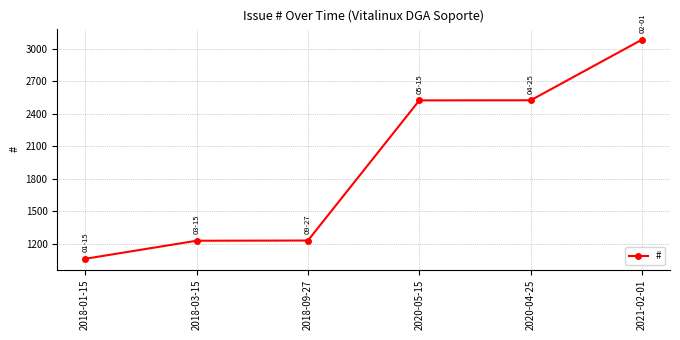

What value does the data have at 2020-04-25?

2525